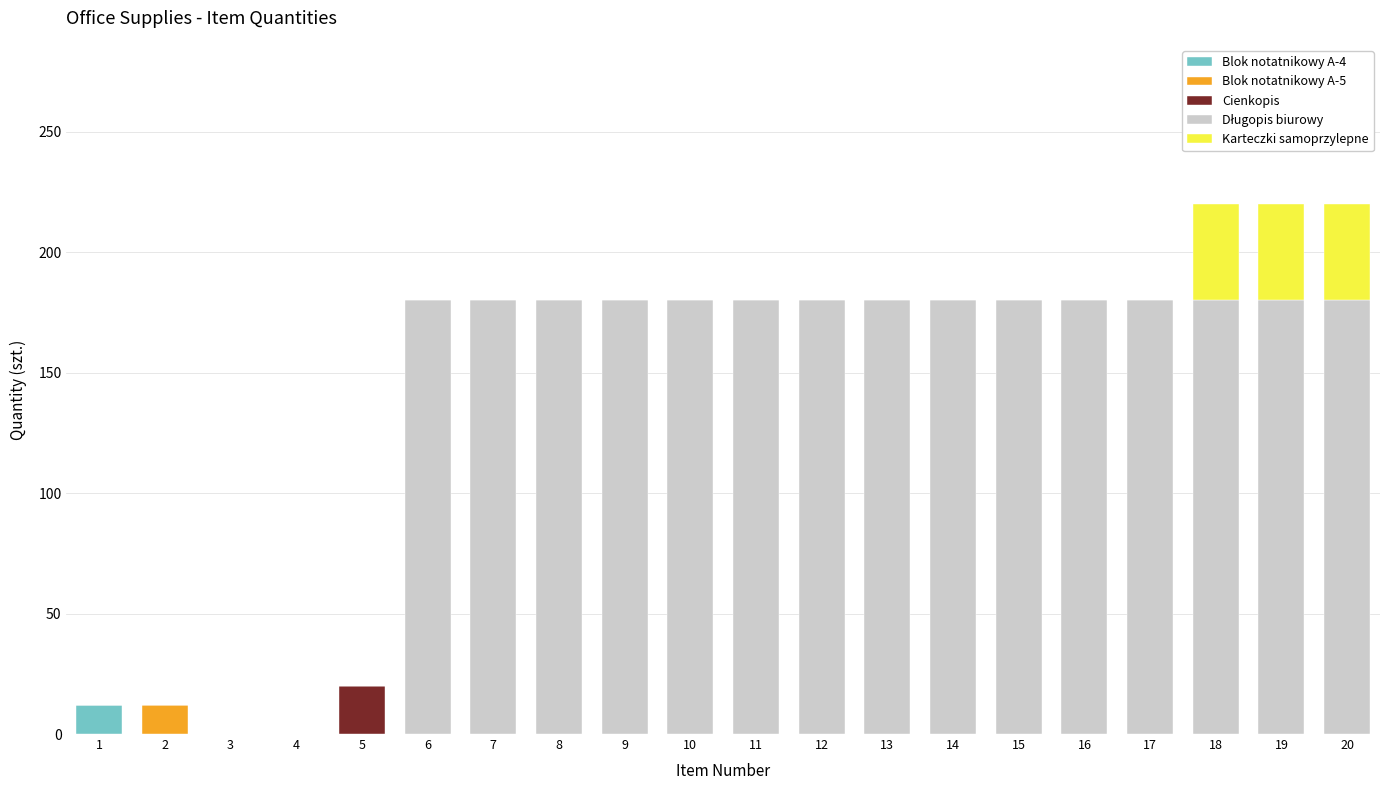

Is it true that Blok notatnikowy A-4 equals 0 at 14?

True